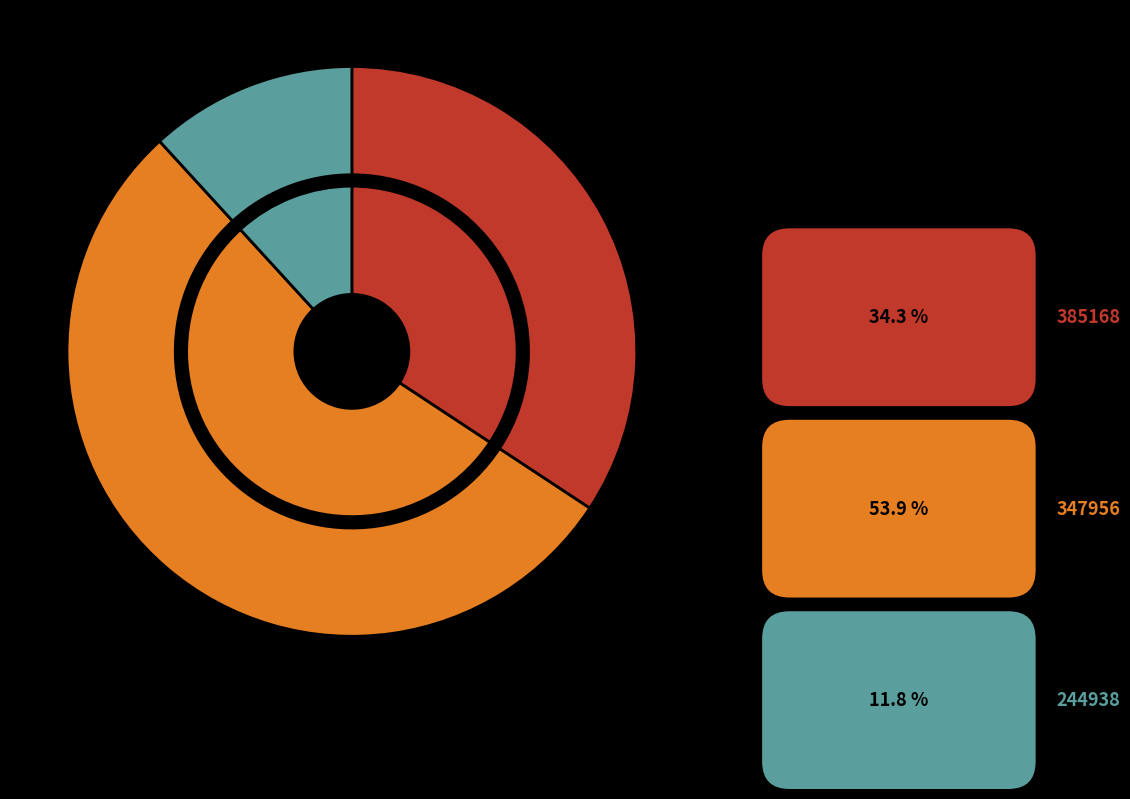

Which category has the biggest portion of the pie?

347956